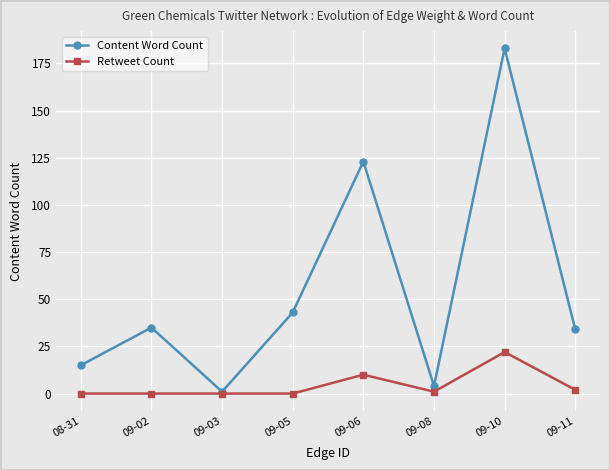

At which label does Retweet Count reach its peak?

09-10